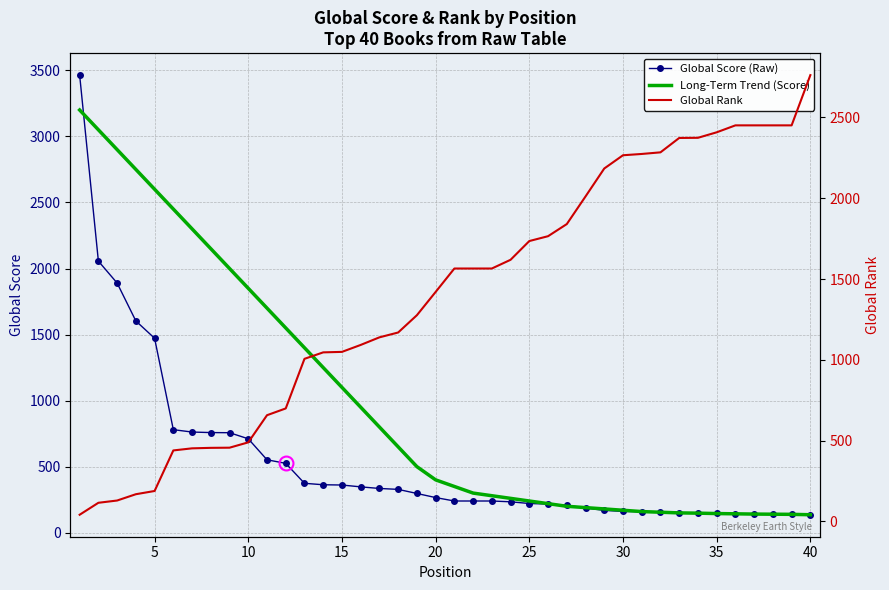

True or false: Global Rank and Long-Term Trend (Score) intersect in this chart.

True